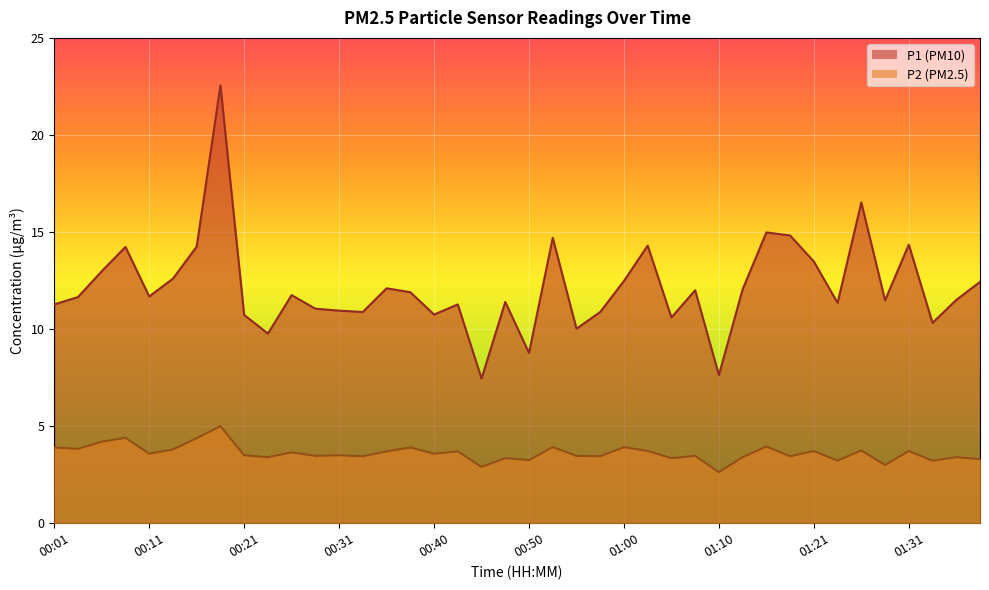

Reading left to right, extract all data points from this chart.

P1: 00:01=11.3	00:03=11.7	00:06=13.0	00:08=14.2	00:11=11.7	00:13=12.6	00:16=14.2	00:18=22.6	00:21=10.7	00:23=9.8	00:26=11.8	00:28=11.1	00:31=10.9	00:33=10.9	00:36=12.1	00:38=11.9	00:40=10.8	00:43=11.3	00:45=7.5	00:48=11.4	00:50=8.8	00:53=14.7	00:55=10.0	00:58=10.9	01:00=12.5	01:03=14.3	01:05=10.6	01:08=12.0	01:10=7.6	01:13=12.1	01:16=15.0	01:18=14.8	01:21=13.5	01:23=11.3	01:26=16.5	01:29=11.5	01:31=14.3	01:34=10.3	01:37=11.5	01:39=12.4
P2: 00:01=3.9	00:03=3.8	00:06=4.2	00:08=4.4	00:11=3.6	00:13=3.8	00:16=4.4	00:18=5.0	00:21=3.5	00:23=3.4	00:26=3.6	00:28=3.5	00:31=3.5	00:33=3.5	00:36=3.7	00:38=3.9	00:40=3.6	00:43=3.7	00:45=2.9	00:48=3.4	00:50=3.2	00:53=3.9	00:55=3.5	00:58=3.5	01:00=3.9	01:03=3.7	01:05=3.4	01:08=3.5	01:10=2.6	01:13=3.4	01:16=4.0	01:18=3.5	01:21=3.7	01:23=3.2	01:26=3.8	01:29=3.0	01:31=3.7	01:34=3.2	01:37=3.4	01:39=3.3